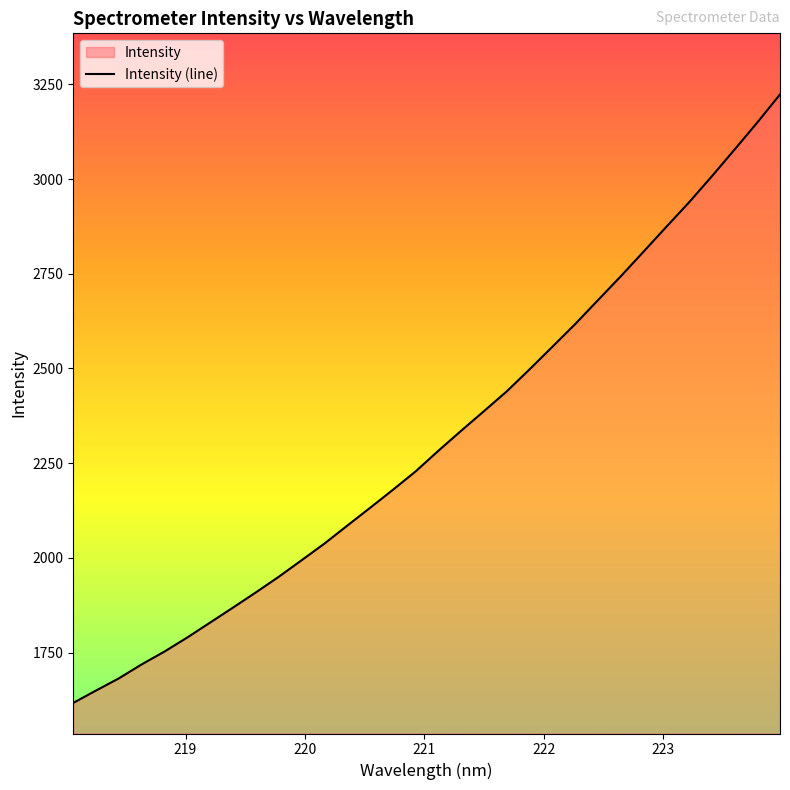

What is the minimum value shown in the chart?

1617.3